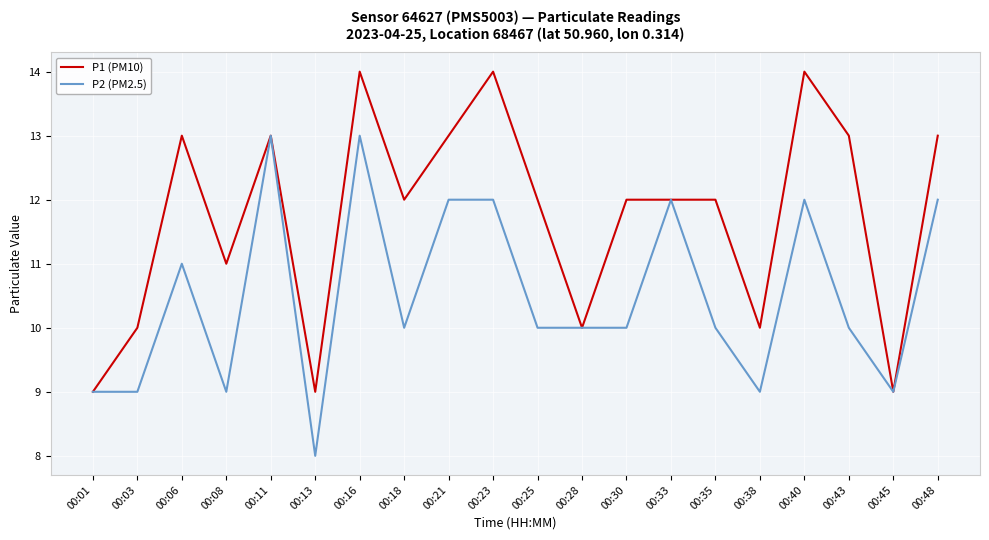

Between 00:40 and 00:48, which series saw the biggest shift?

P1 (PM10)